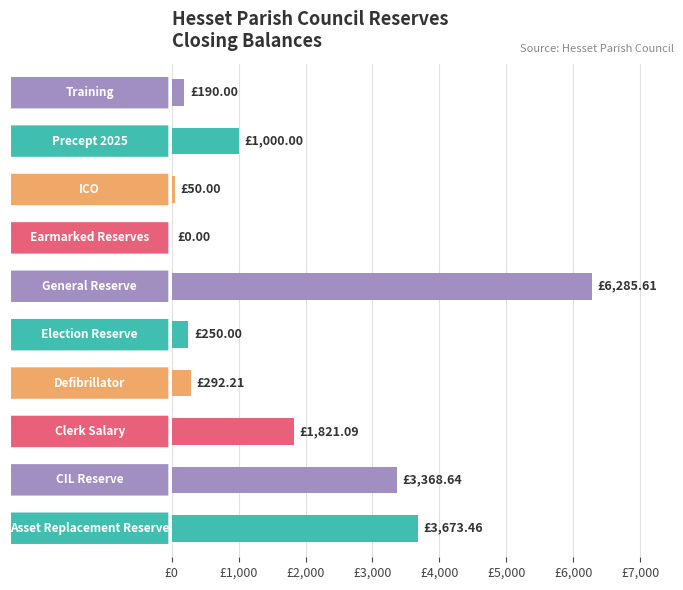

Are the bars horizontal?

Yes